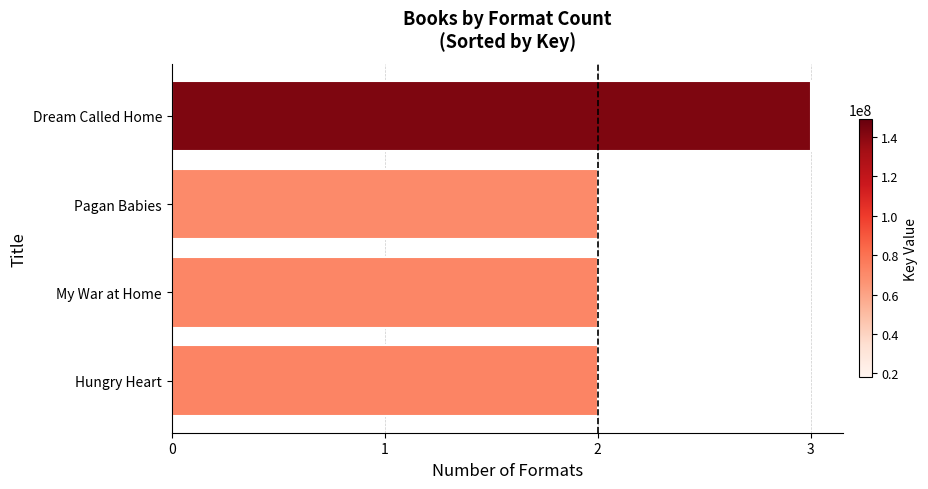

Is it true that the value at Hungry Heart is 2?

True